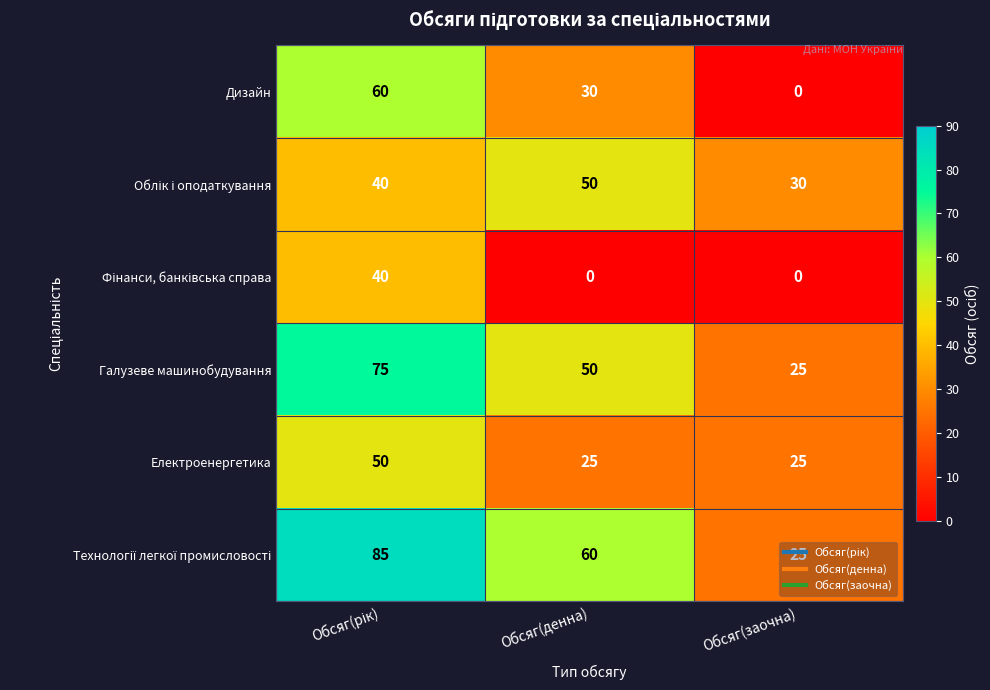

What is the sum of the Галузеве машинобудування values at Обсяг(денна) and Обсяг(заочна)?

75